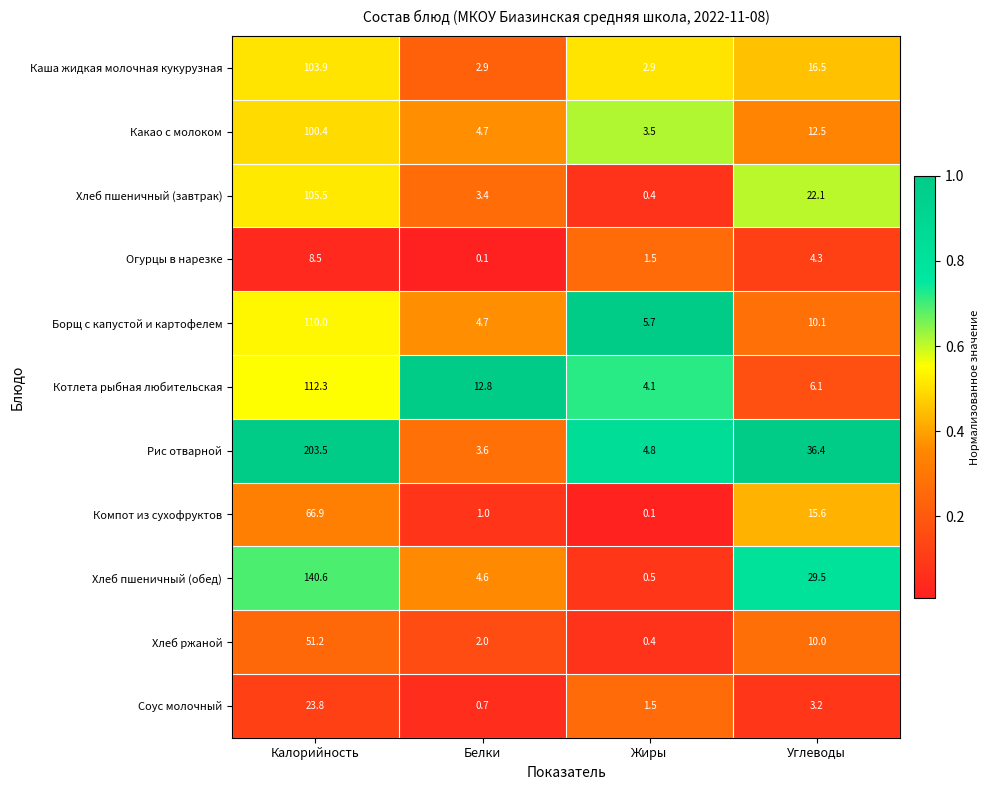

At which category is the sum across all series the highest?

Калорийность